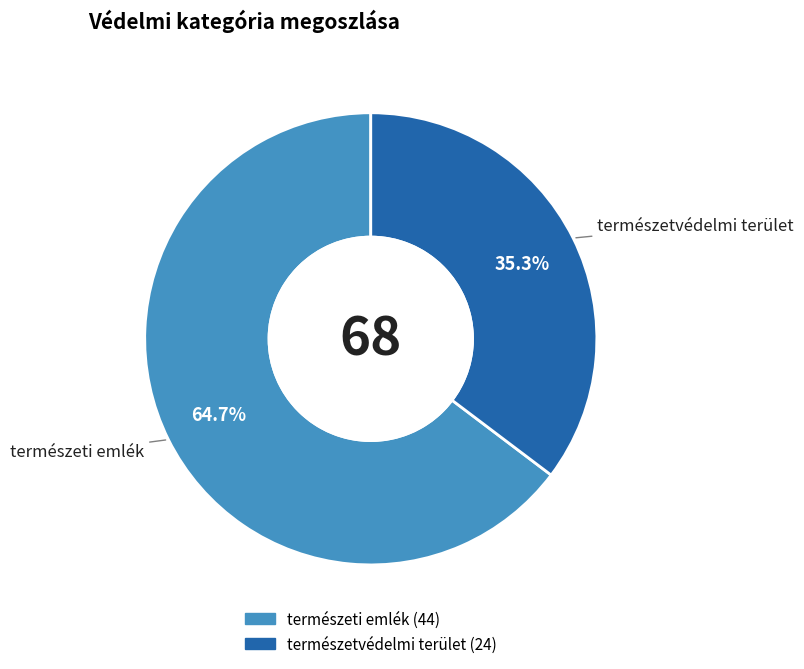

To the nearest percent, what is the difference between the largest and smallest slice percentages?

29%